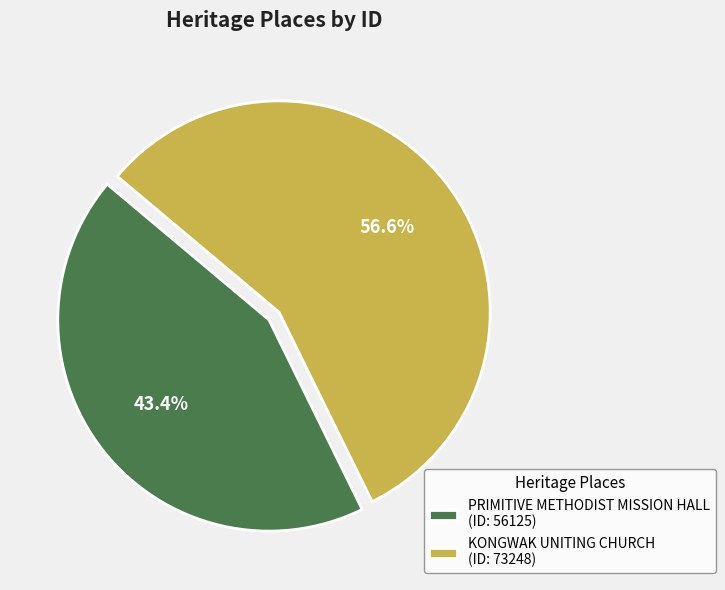

Does any single category account for the majority?

Yes